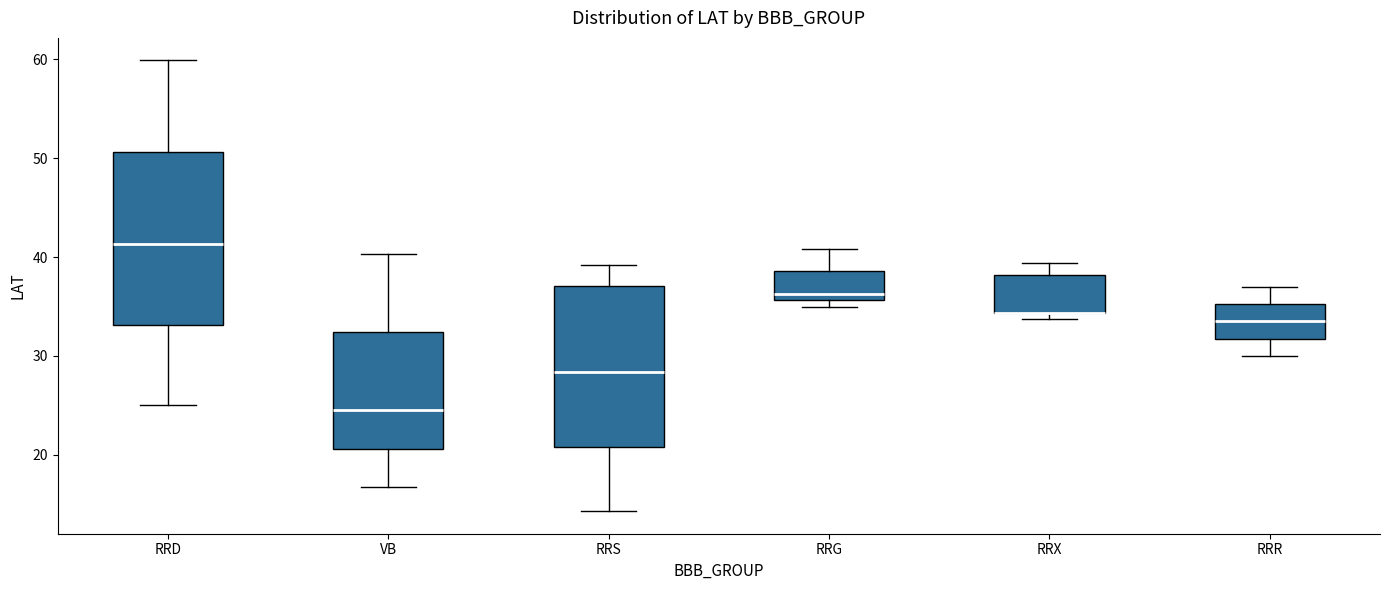

Where is the lower edge of the box for RRG on the y-axis? The values are not printed on the chart, so give them approximately, as read against the axis.

36